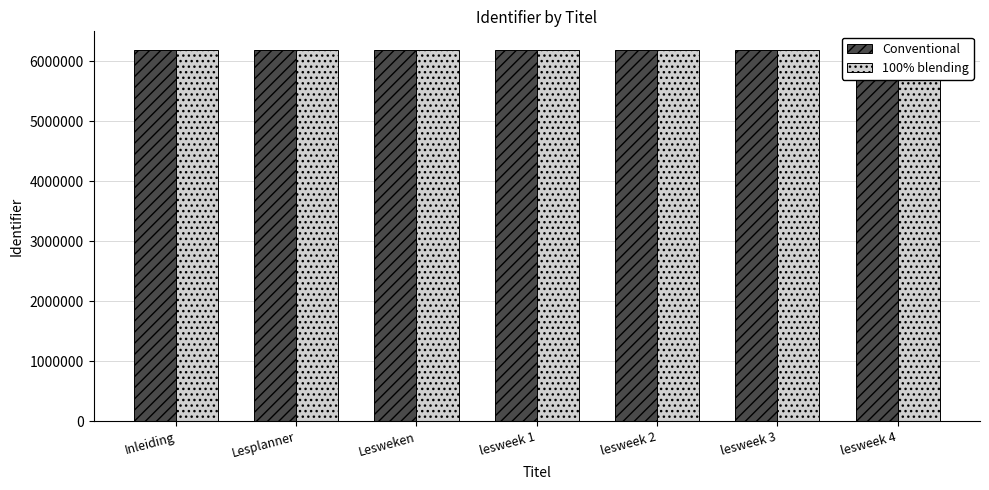

What is the sum of all 100% blending values?

43349635